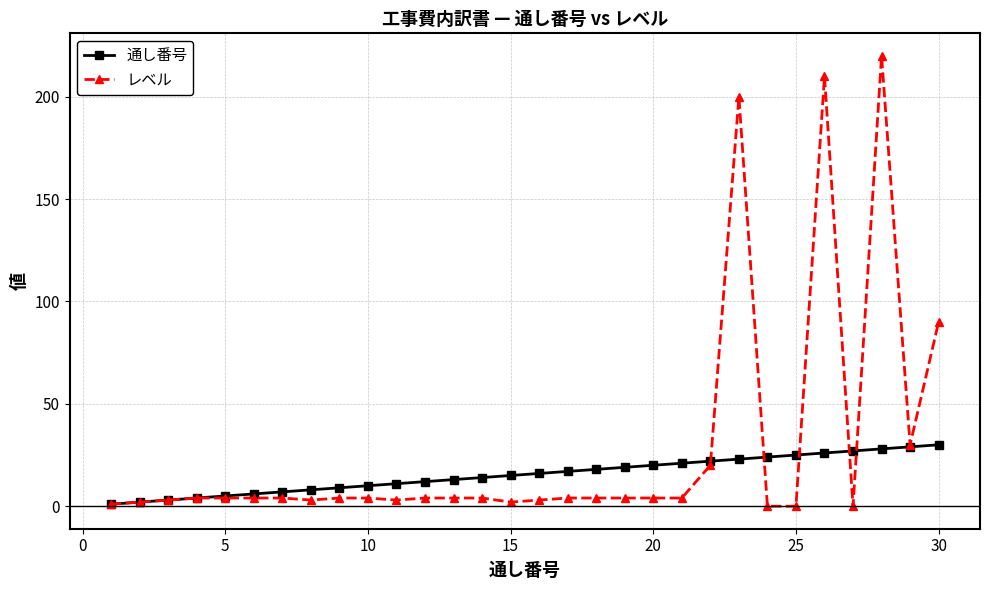

True or false: レベル has more than 1 points higher than both neighbors.

True